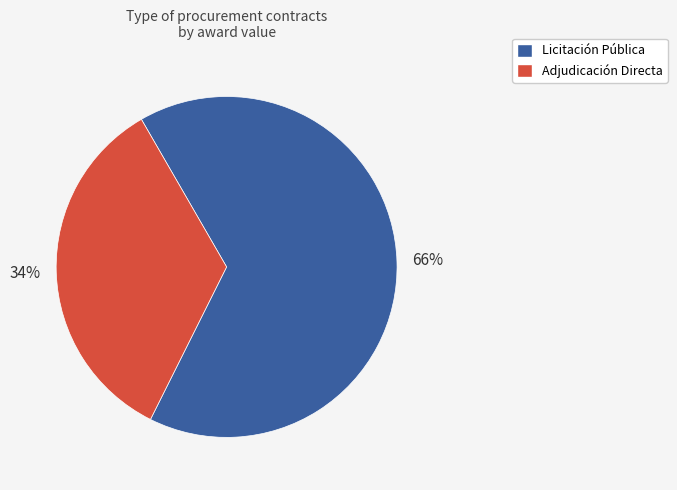

To the nearest percent, what is the average slice percentage?

50%